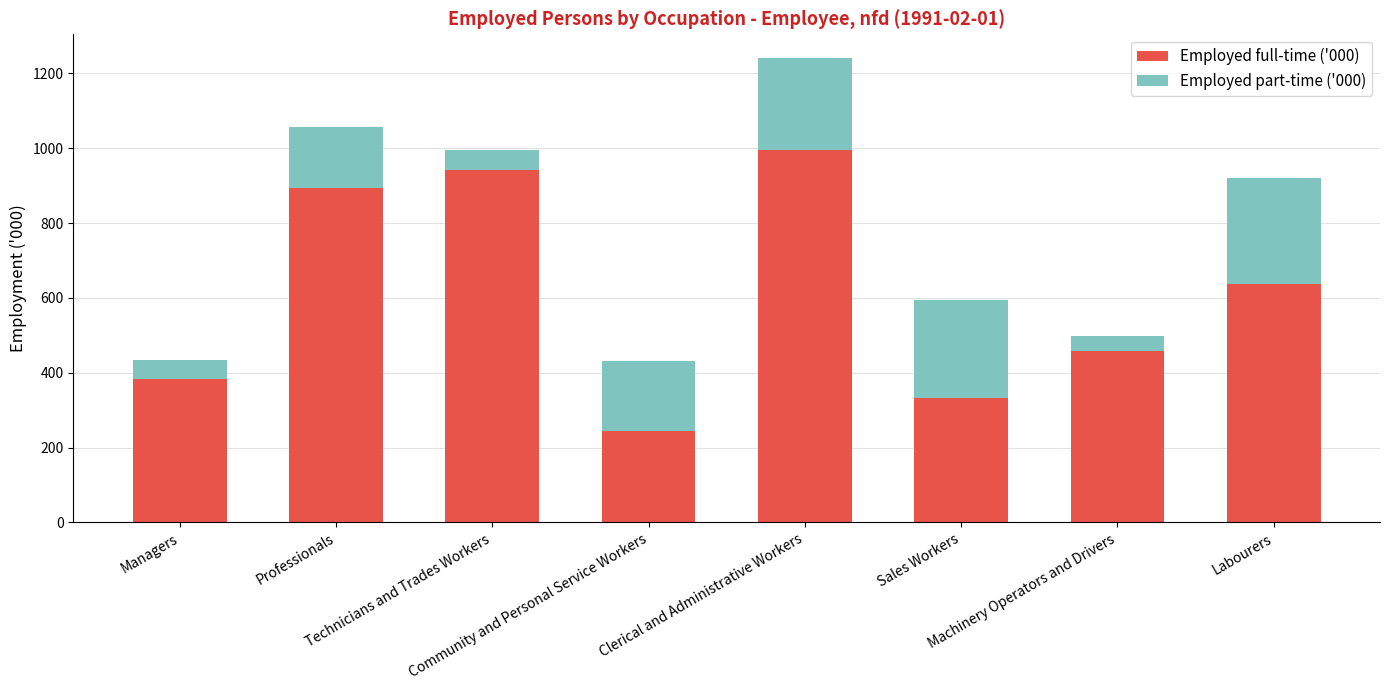

Are the bars horizontal?

No